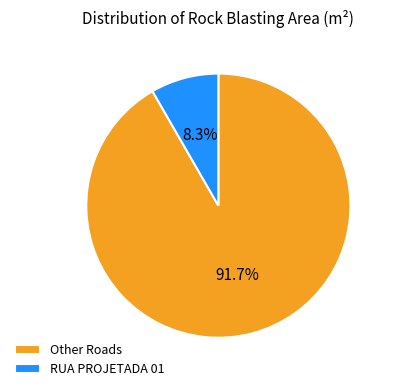

Is the sum of Other Roads and RUA PROJETADA 01 greater than half?

Yes